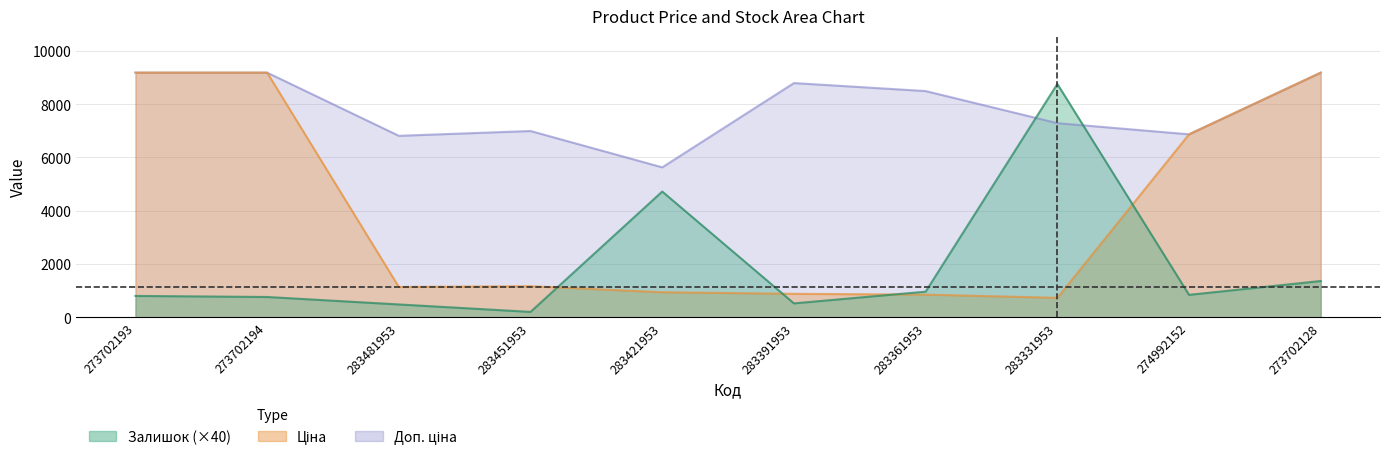

What is the average value of the Залишок series?

1940.0